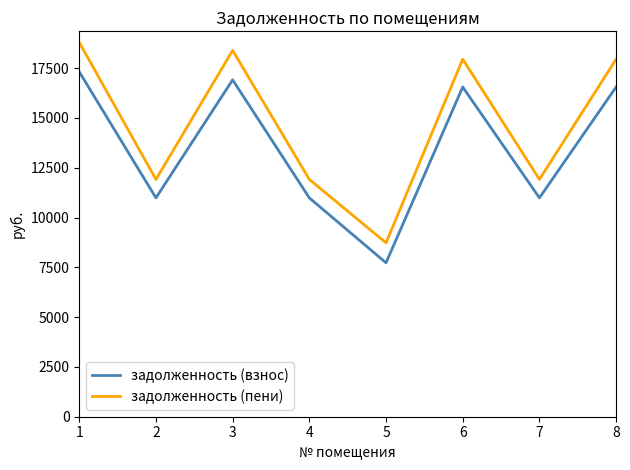

Where does the задолженность (пени) series first go above 17948?

1